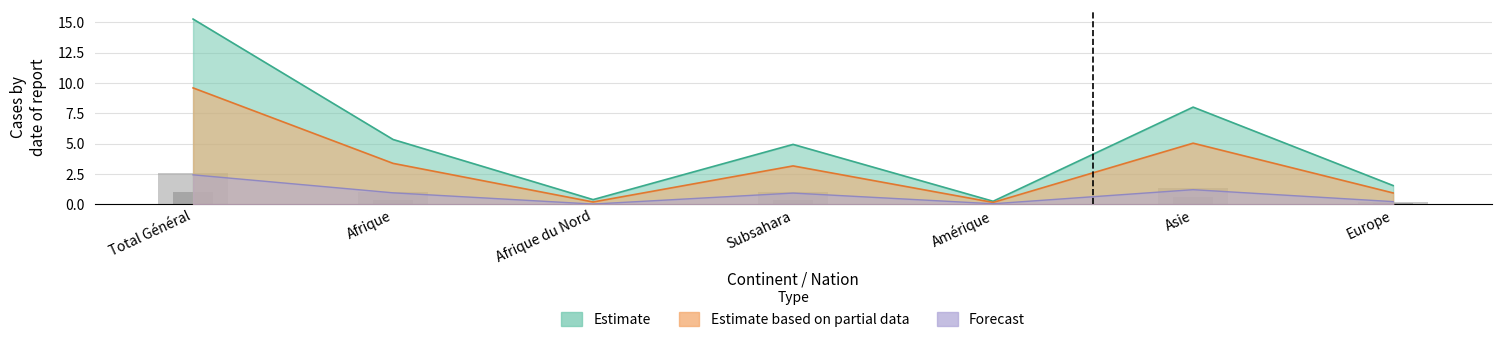

Between Afrique and Afrique du Nord, which is larger?

Afrique